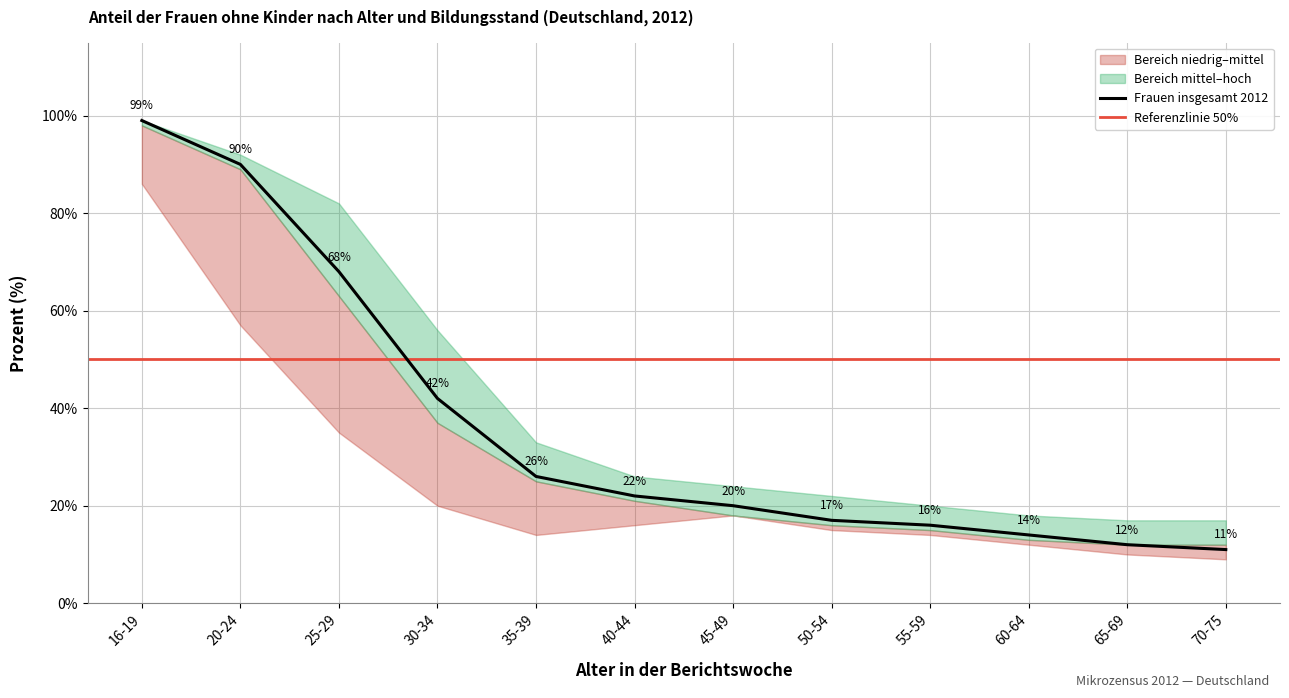

What position from the right is 30-34?

9